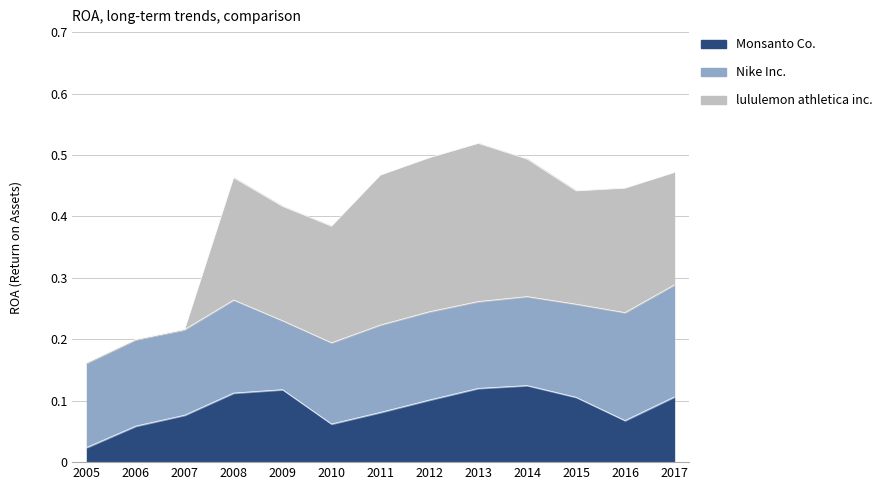

True or false: Monsanto Co. and lululemon athletica inc. cross at least once.

True